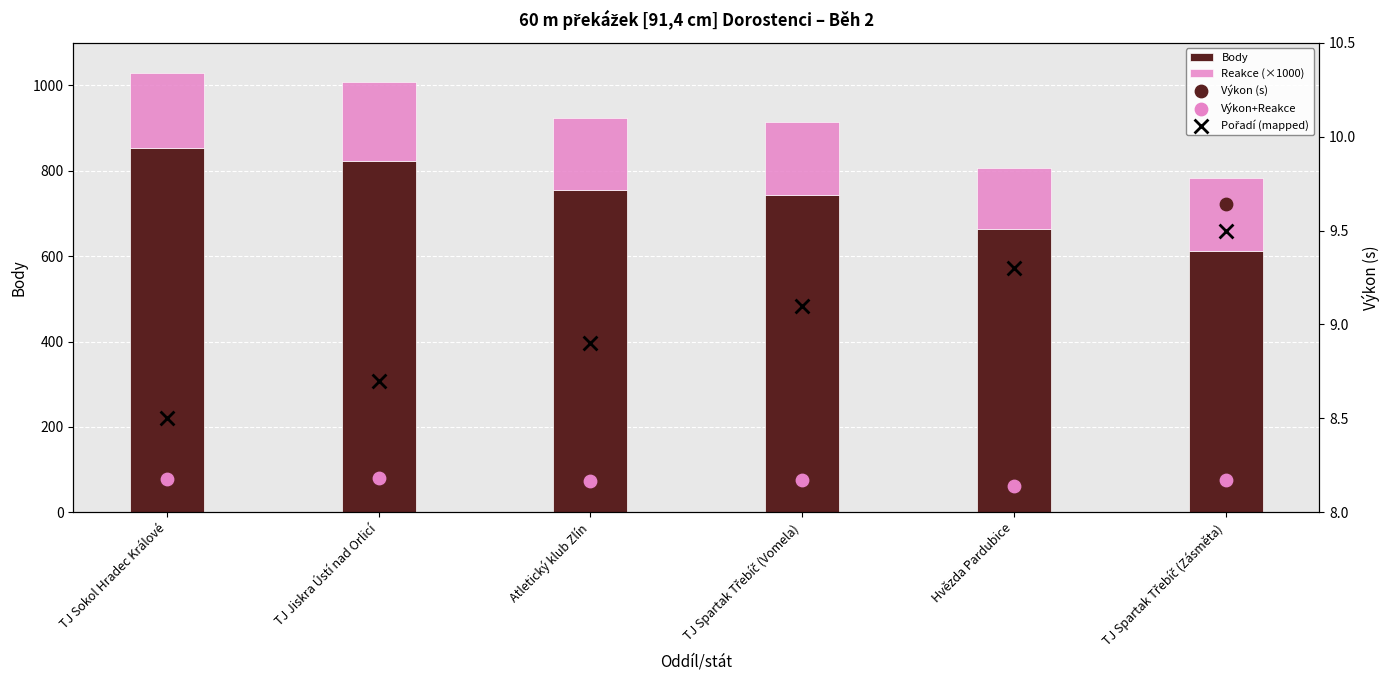

At which category is the sum across all series the highest?

TJ Sokol Hradec Králové